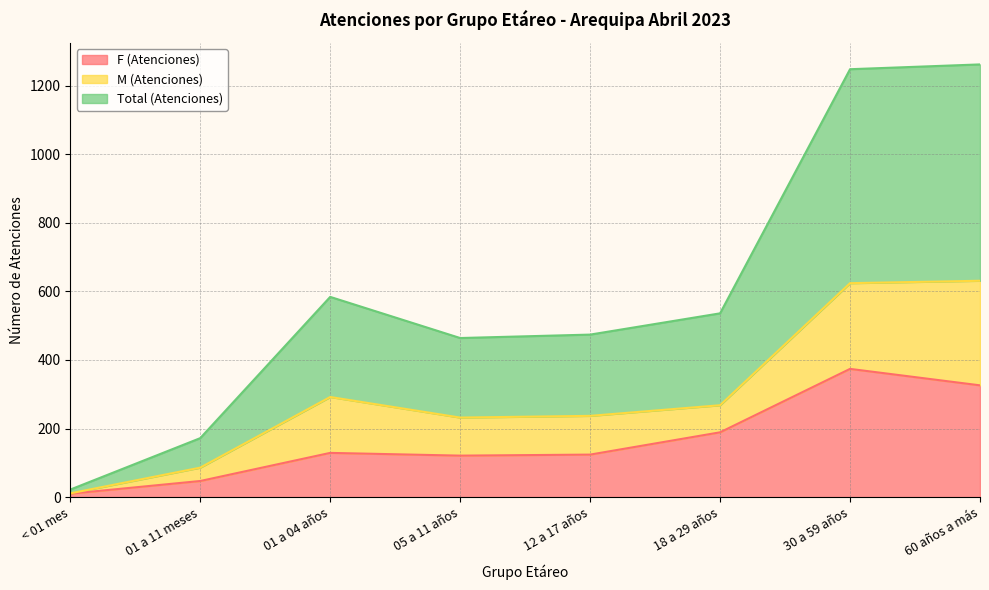

What is the highest value of the F (Atenciones) series?

374